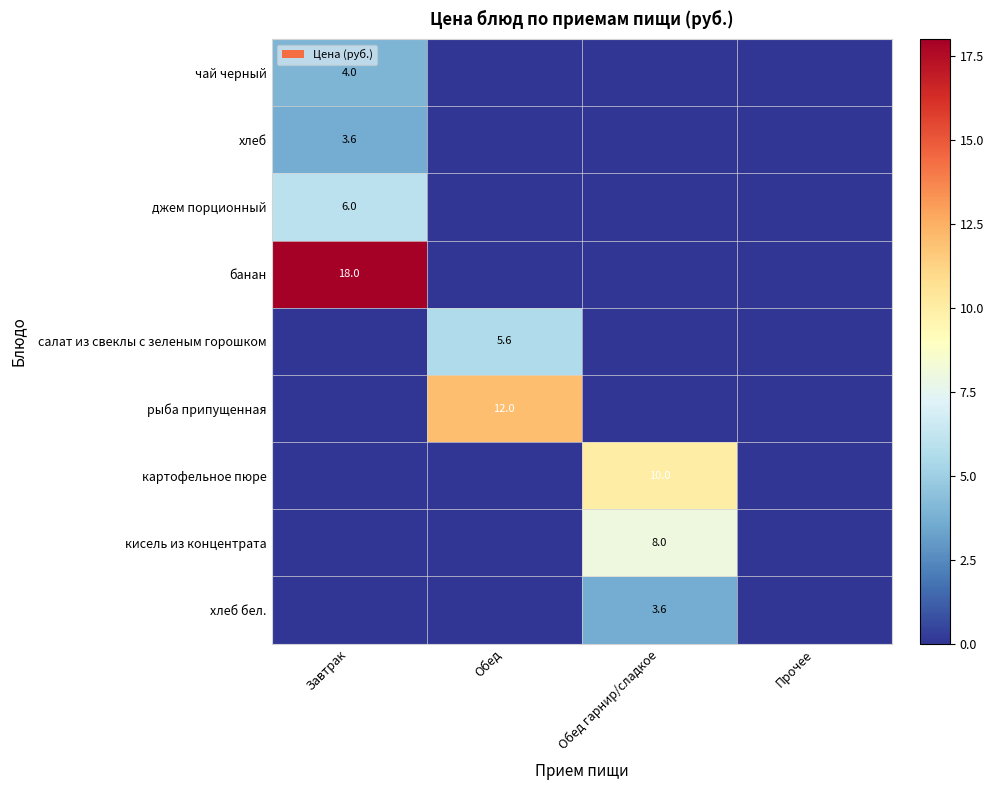

True or false: картофельное пюре has a value of 10.0 at Обед гарнир/сладкое.

True